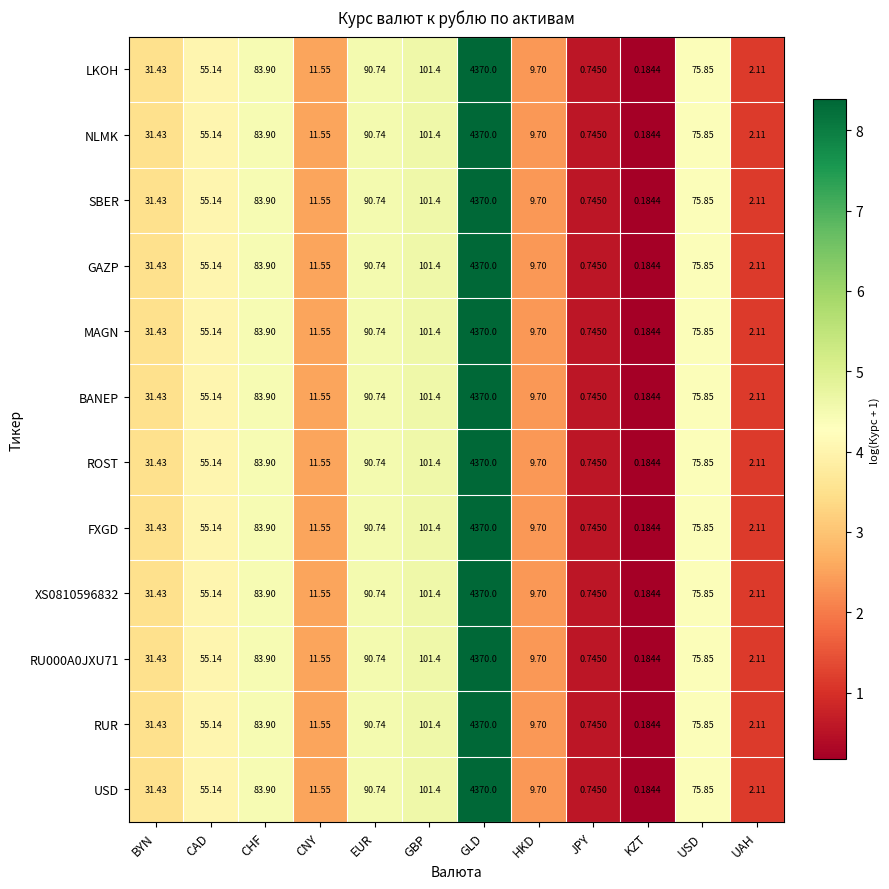

Which label corresponds to the largest value in the chart?

GLD